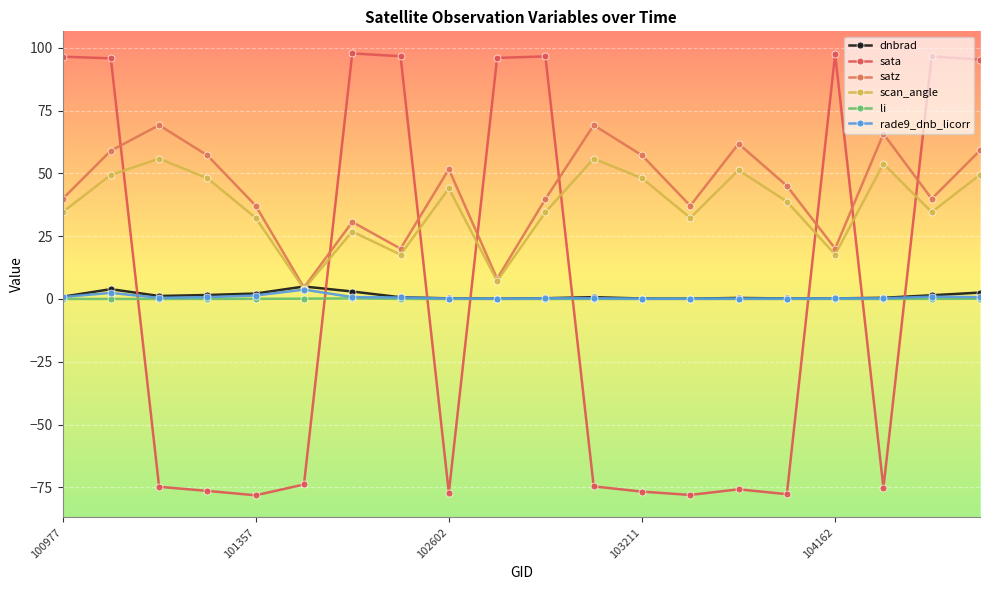

How many data points in sata are less than -73?

11